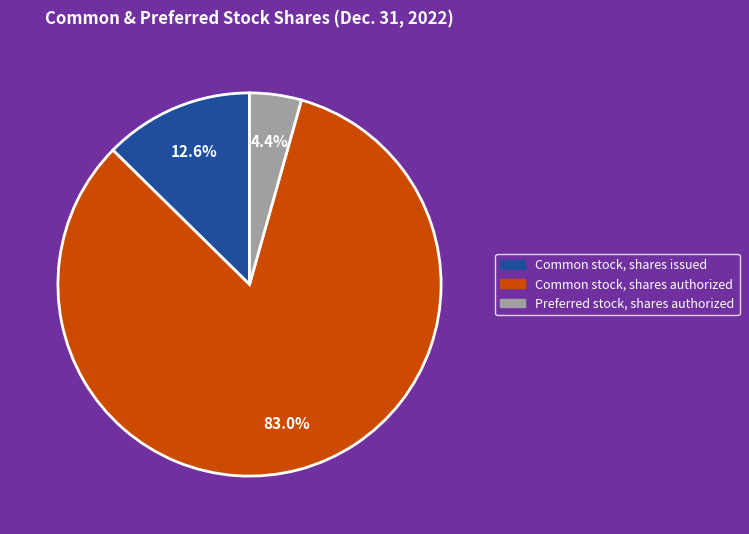

To the nearest percent, what is the average slice percentage?

33%